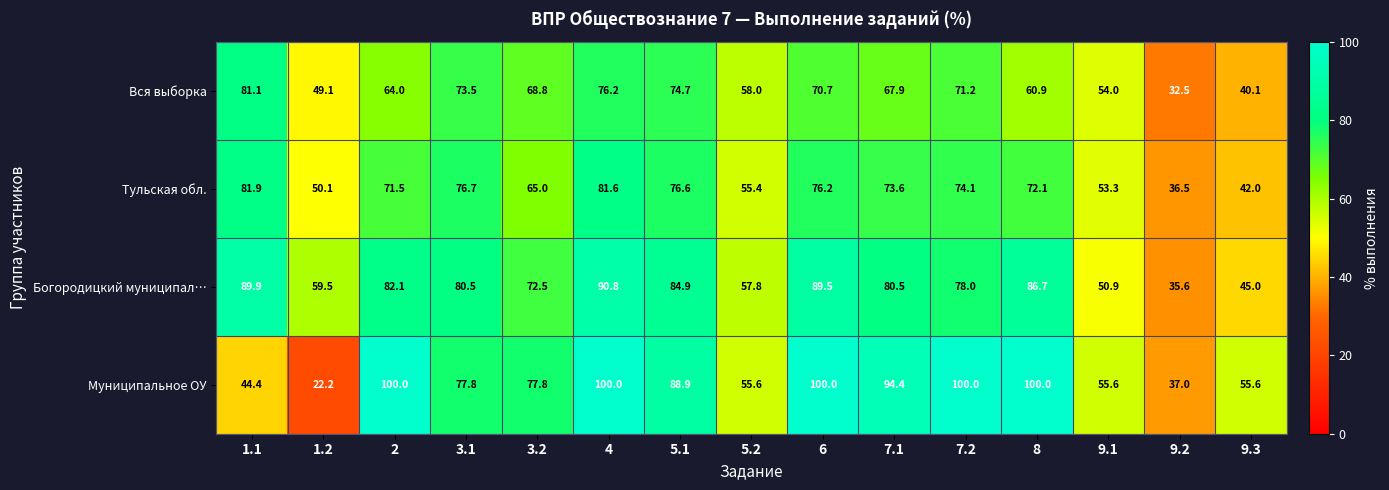

Which category has the lowest value across all series?

1.2